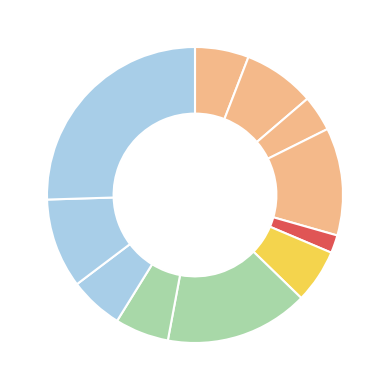

Is there a majority slice in this chart?

No